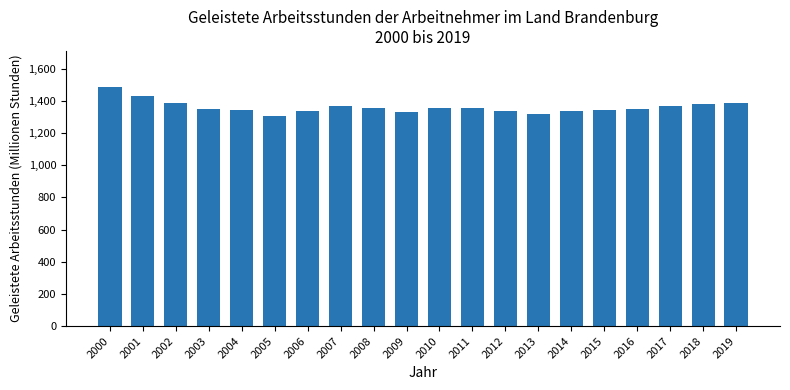

True or false: the data shows 1337.7 at 2012.

True